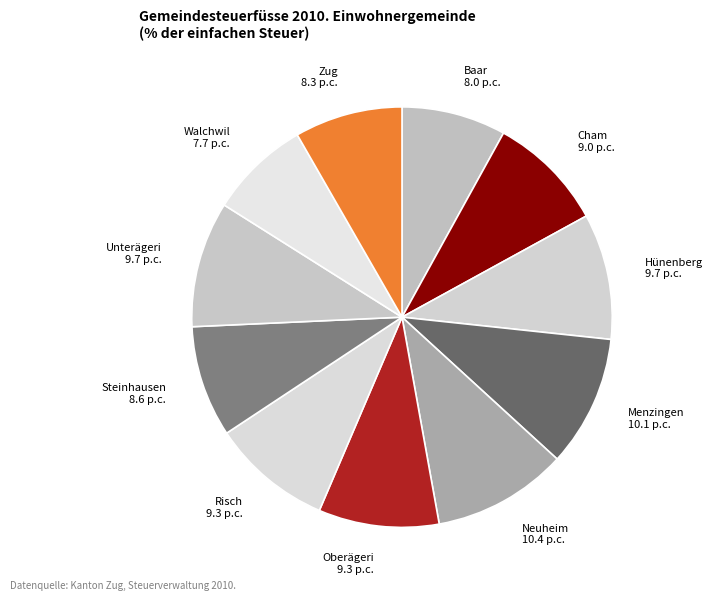

Does Baar represent more than half of the total?

No